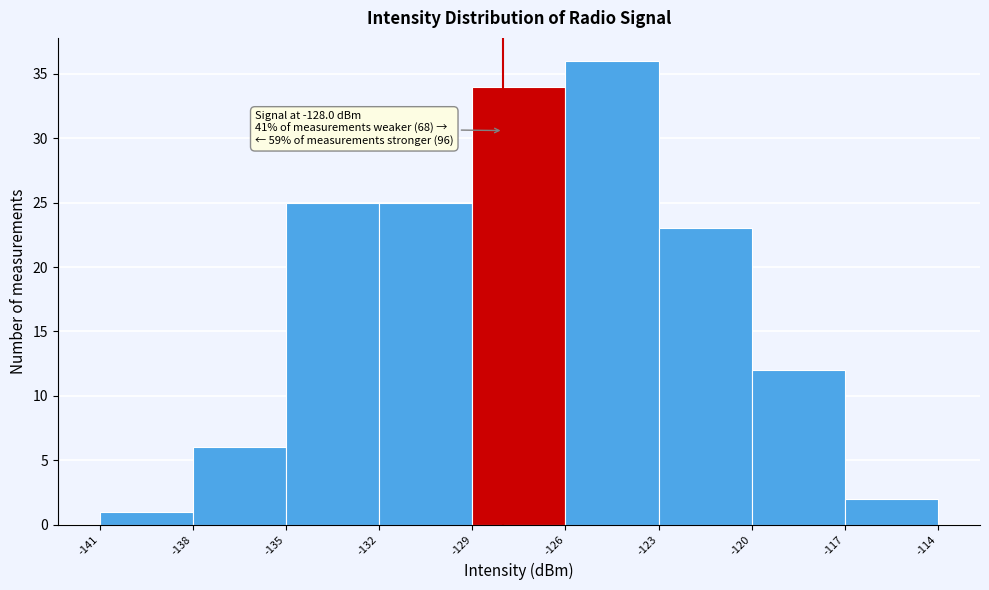

Which range on the x-axis has the tallest bar?

-126 to -123